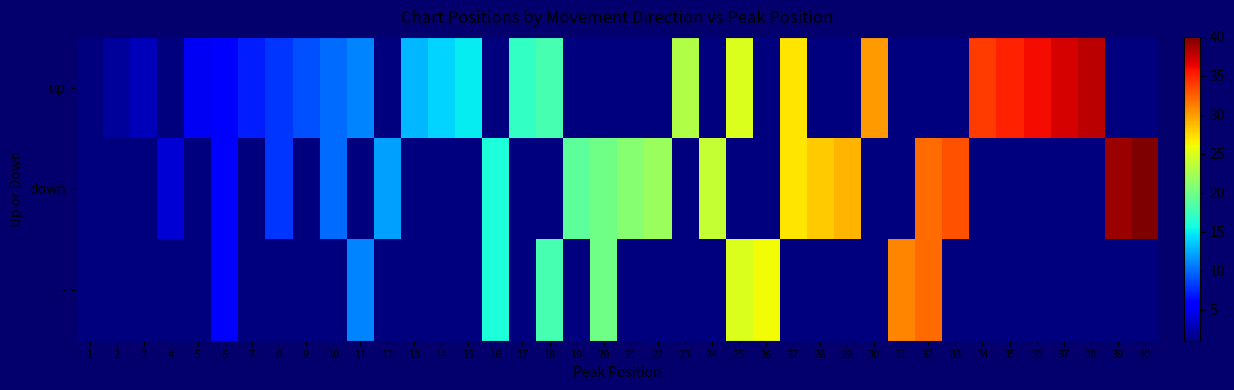

At 16, list the series in order from smallest to largest.

up, down, -